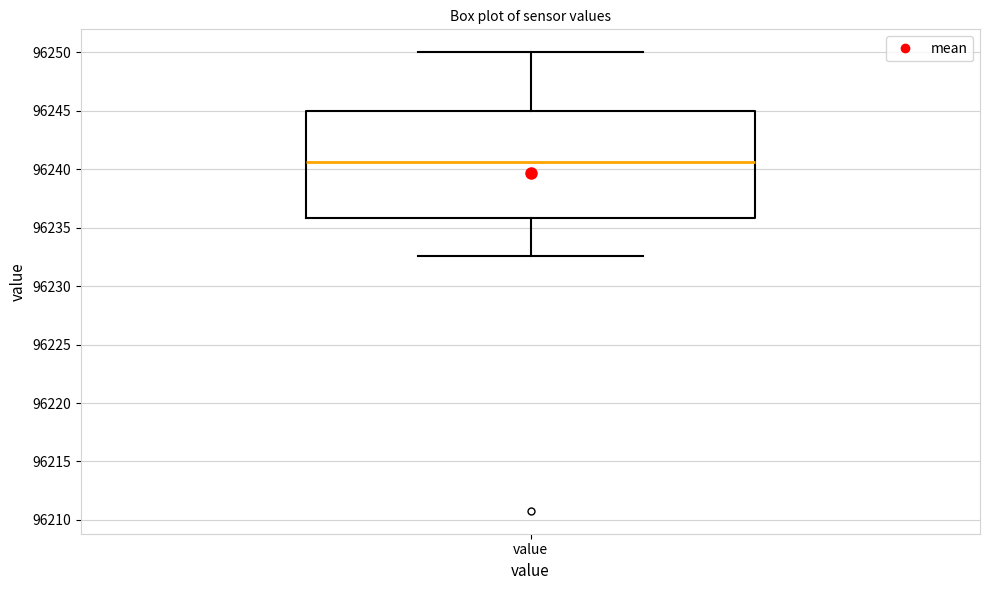

Transcribe this box plot: give where the median line is, the range the box spans, and where the two whiskers end, as read against the y-axis. The values are not printed on the chart, so give them approximately, as read against the axis.

median 96240.5, box 96236.0 to 96245.0, whiskers 96232.5 to 96250.0